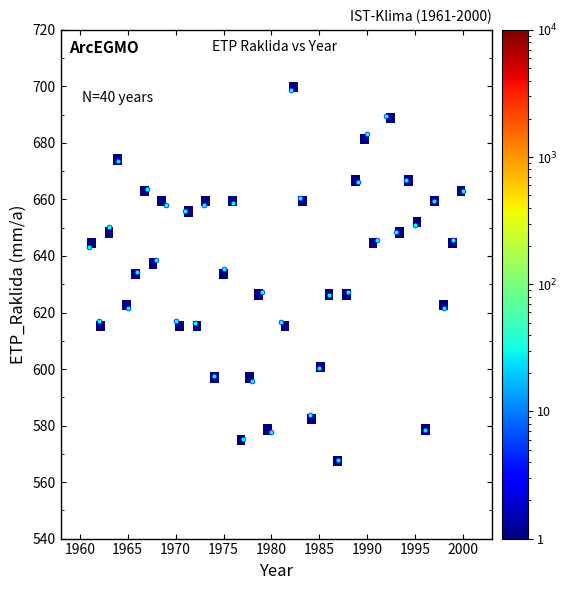

What is the range of Y values (max minus min)?

131.0